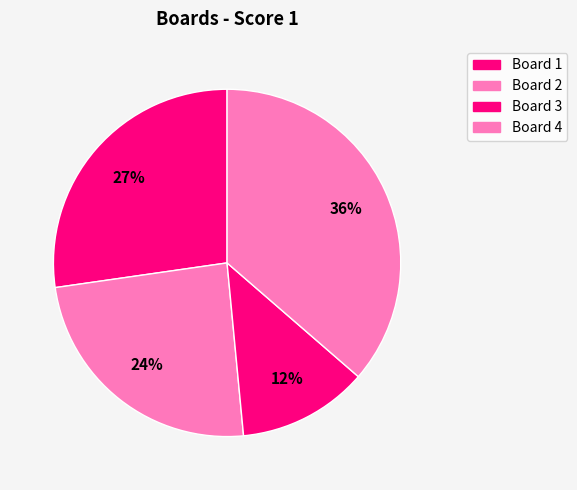

How many slices are in this pie chart?

4